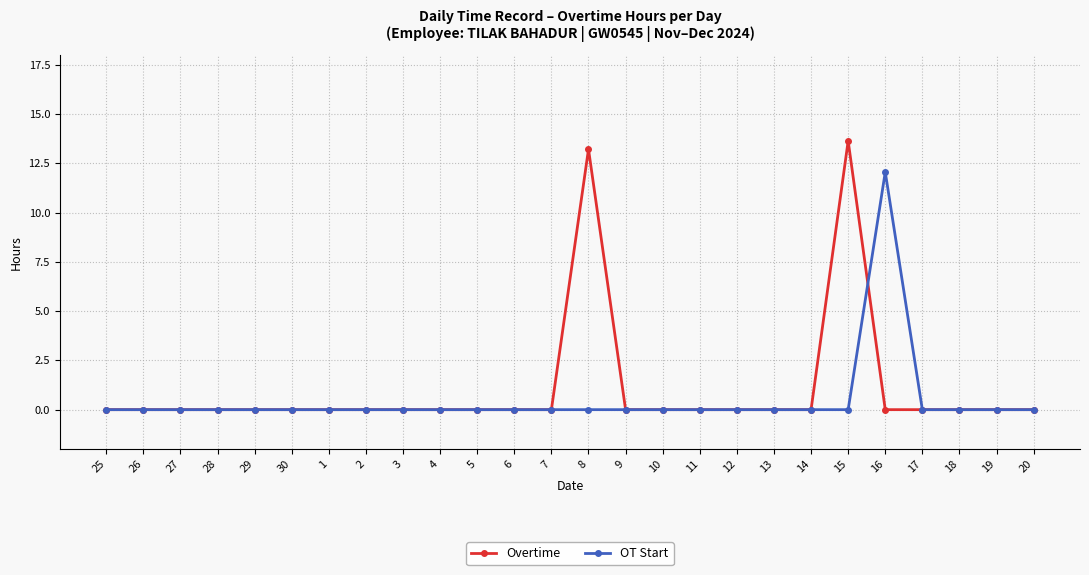

What is the label of the 21st point from the right?

30